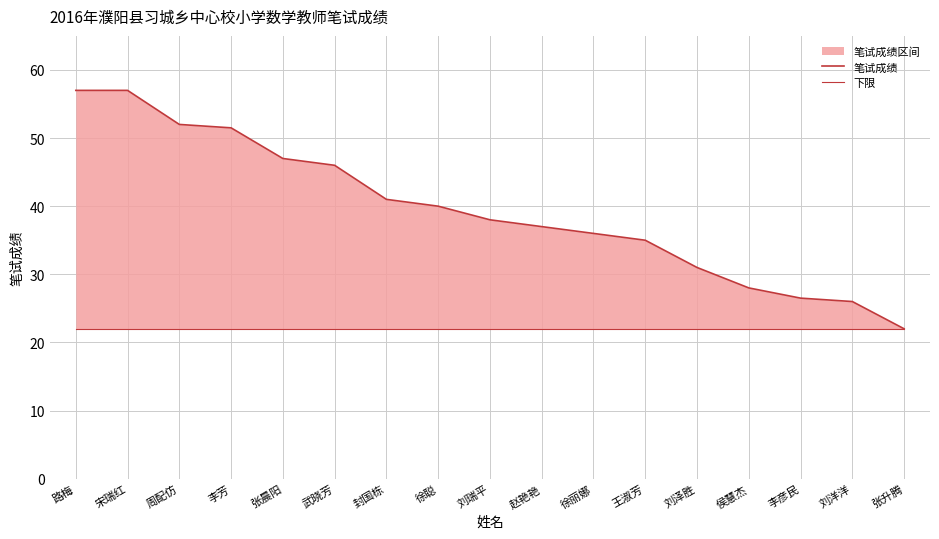

At which category does the chart reach its peak across all series?

路梅